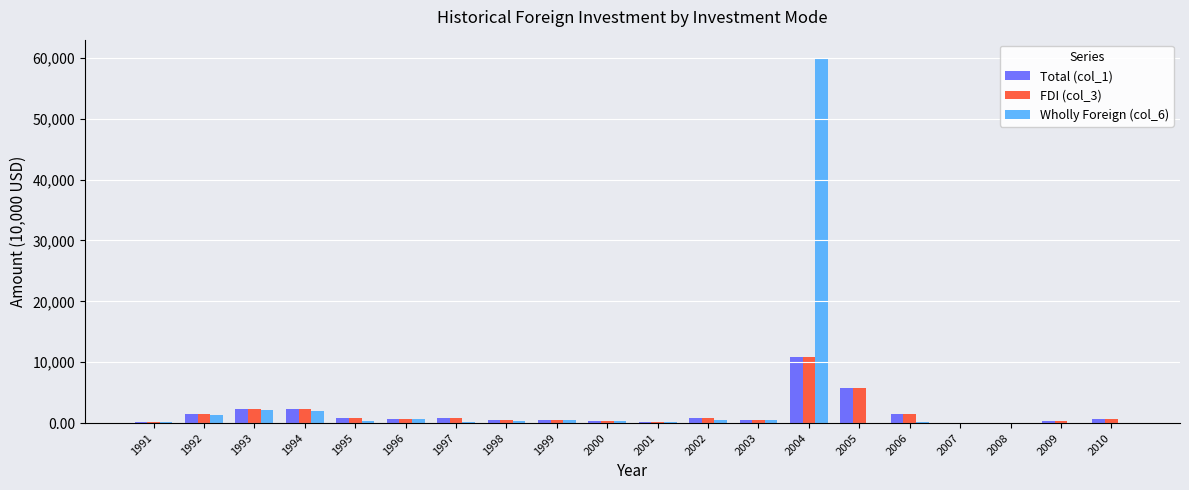

At which category is the sum across all series the highest?

2004